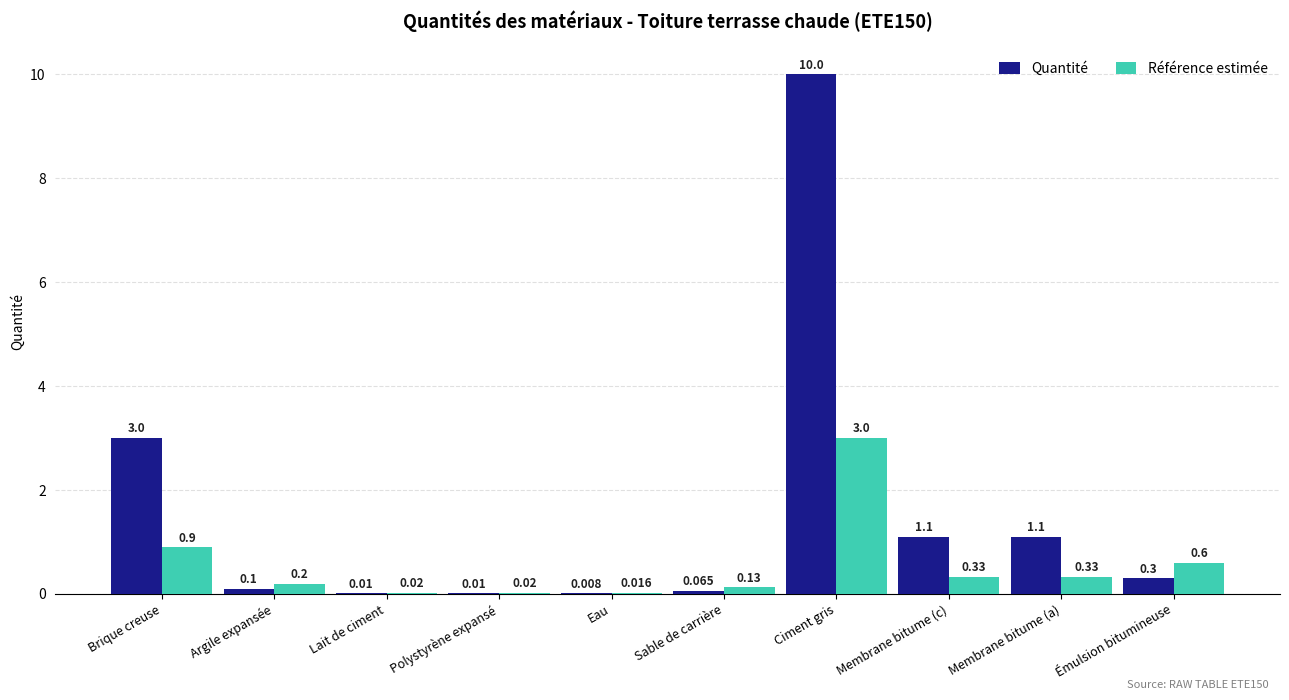

Is the value of Référence estimée at Brique creuse greater than the value of Quantité at Argile expansée?

Yes